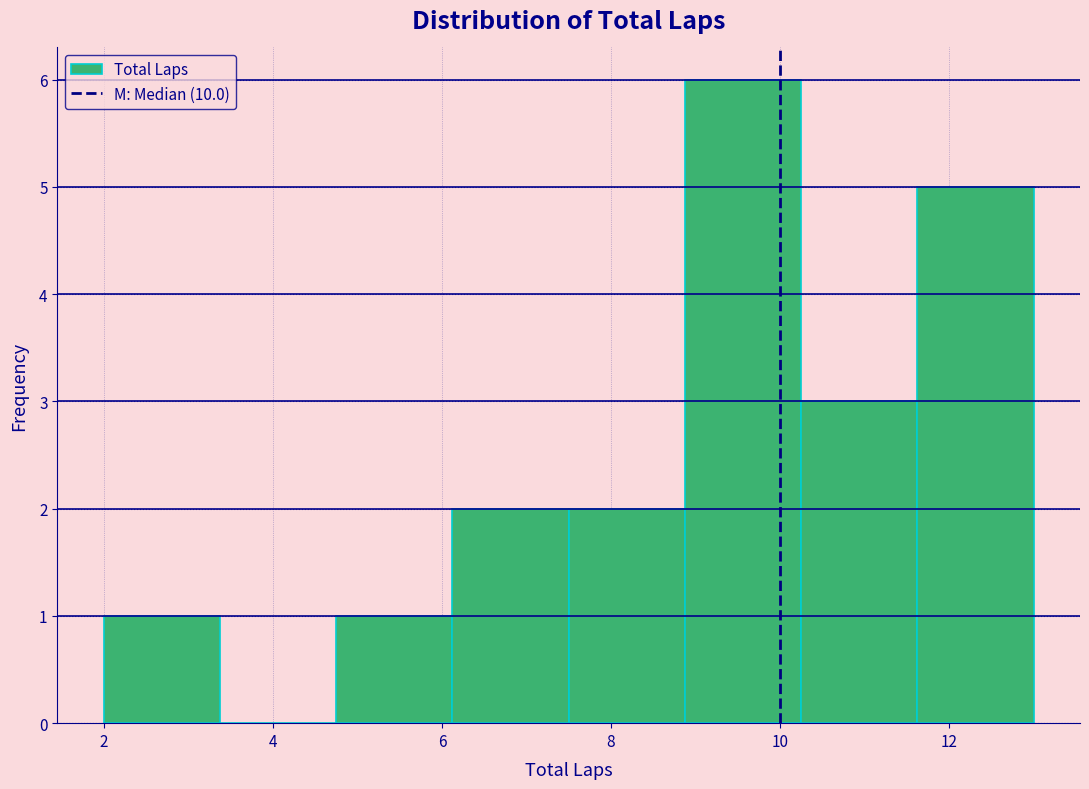

Reading left to right, list every bar in this chart as the range it spans on the x-axis followed by its height. Neither the bar edges nor the heights are printed on the chart, so give them approximately, as read against the axes.

2.0 to 3.4: 1
3.4 to 4.8: 0
4.8 to 6.2: 1
6.2 to 7.6: 2
7.6 to 8.8: 2
8.8 to 10.2: 6
10.2 to 11.6: 3
11.6 to 13.0: 5